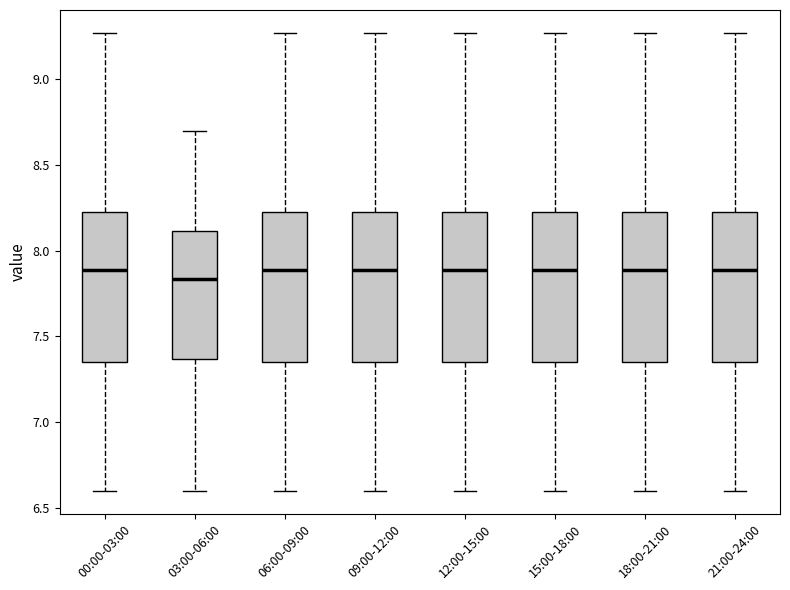

Reading left to right, transcribe this box plot: for each box, give where its median line is, the range the box spans, and where its two whiskers end, as read against the y-axis. The values are not printed on the chart, so give them approximately, as read against the axis.

00:00-03:00: median 7.90, box 7.35 to 8.25, whiskers 6.60 to 9.25
03:00-06:00: median 7.85, box 7.35 to 8.10, whiskers 6.60 to 8.70
06:00-09:00: median 7.90, box 7.35 to 8.25, whiskers 6.60 to 9.25
09:00-12:00: median 7.90, box 7.35 to 8.25, whiskers 6.60 to 9.25
12:00-15:00: median 7.90, box 7.35 to 8.25, whiskers 6.60 to 9.25
15:00-18:00: median 7.90, box 7.35 to 8.25, whiskers 6.60 to 9.25
18:00-21:00: median 7.90, box 7.35 to 8.25, whiskers 6.60 to 9.25
21:00-24:00: median 7.90, box 7.35 to 8.25, whiskers 6.60 to 9.25